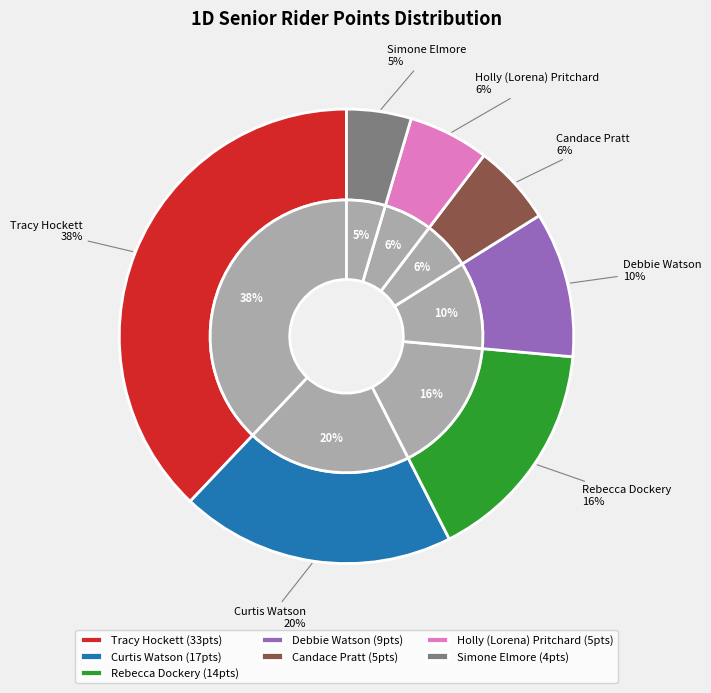

Is it true that Rebecca Dockery is 10% of the pie?

False